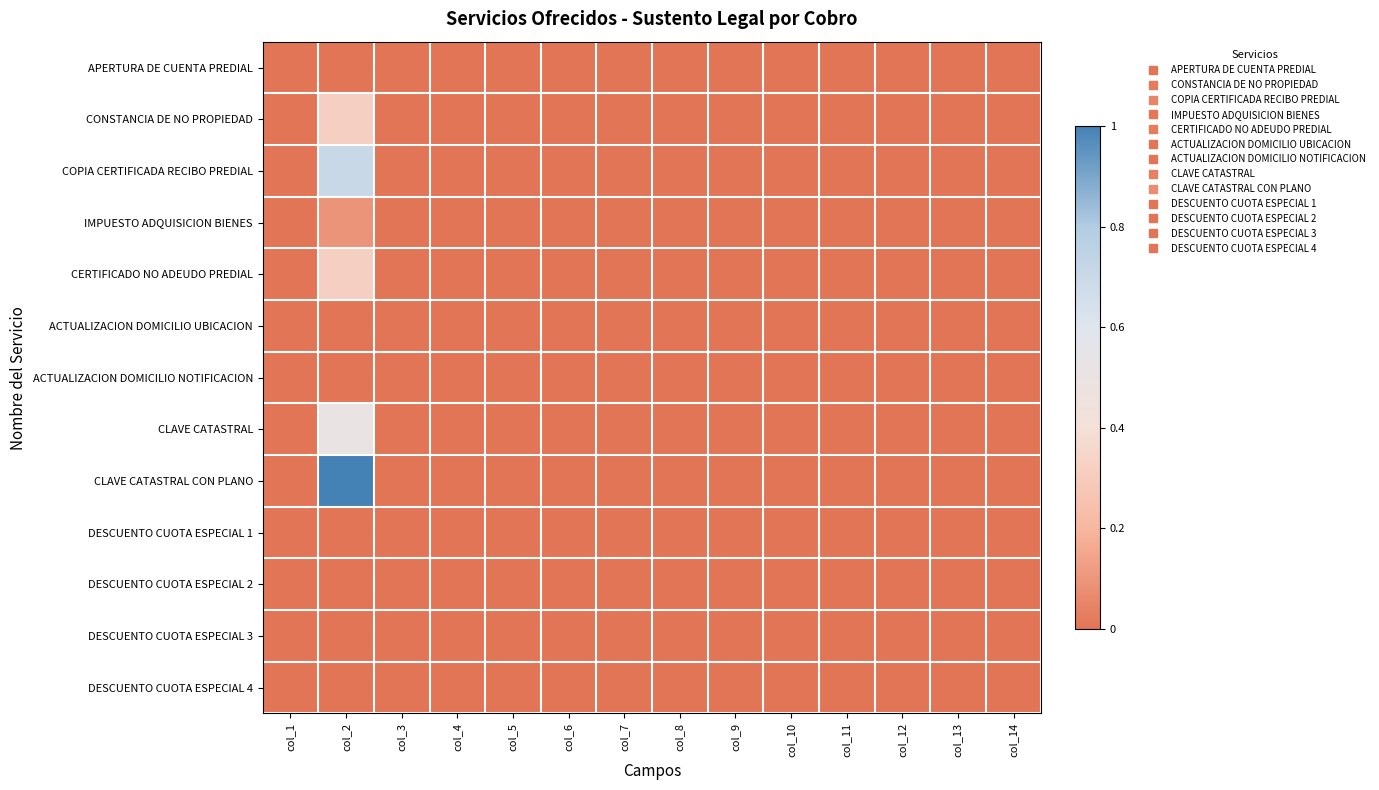

Reading left to right, extract all data points from this chart.

APERTURA DE CUENTA PREDIAL: col_1=0.0	col_2=0.0	col_3=0.0	col_4=0.0	col_5=0.0	col_6=0.0	col_7=0.0	col_8=0.0	col_9=0.0	col_10=0.0	col_11=0.0	col_12=0.0	col_13=0.0	col_14=0.0
CONSTANCIA DE NO PROPIEDAD: col_1=0.0	col_2=0.3	col_3=0.0	col_4=0.0	col_5=0.0	col_6=0.0	col_7=0.0	col_8=0.0	col_9=0.0	col_10=0.0	col_11=0.0	col_12=0.0	col_13=0.0	col_14=0.0
COPIA CERTIFICADA RECIBO PREDIAL: col_1=0.0	col_2=0.7	col_3=0.0	col_4=0.0	col_5=0.0	col_6=0.0	col_7=0.0	col_8=0.0	col_9=0.0	col_10=0.0	col_11=0.0	col_12=0.0	col_13=0.0	col_14=0.0
IMPUESTO ADQUISICION BIENES: col_1=0.0	col_2=0.1	col_3=0.0	col_4=0.0	col_5=0.0	col_6=0.0	col_7=0.0	col_8=0.0	col_9=0.0	col_10=0.0	col_11=0.0	col_12=0.0	col_13=0.0	col_14=0.0
CERTIFICADO NO ADEUDO PREDIAL: col_1=0.0	col_2=0.3	col_3=0.0	col_4=0.0	col_5=0.0	col_6=0.0	col_7=0.0	col_8=0.0	col_9=0.0	col_10=0.0	col_11=0.0	col_12=0.0	col_13=0.0	col_14=0.0
ACTUALIZACION DOMICILIO UBICACION: col_1=0.0	col_2=0.0	col_3=0.0	col_4=0.0	col_5=0.0	col_6=0.0	col_7=0.0	col_8=0.0	col_9=0.0	col_10=0.0	col_11=0.0	col_12=0.0	col_13=0.0	col_14=0.0
ACTUALIZACION DOMICILIO NOTIFICACION: col_1=0.0	col_2=0.0	col_3=0.0	col_4=0.0	col_5=0.0	col_6=0.0	col_7=0.0	col_8=0.0	col_9=0.0	col_10=0.0	col_11=0.0	col_12=0.0	col_13=0.0	col_14=0.0
CLAVE CATASTRAL: col_1=0.0	col_2=0.5	col_3=0.0	col_4=0.0	col_5=0.0	col_6=0.0	col_7=0.0	col_8=0.0	col_9=0.0	col_10=0.0	col_11=0.0	col_12=0.0	col_13=0.0	col_14=0.0
CLAVE CATASTRAL CON PLANO: col_1=0.0	col_2=1.0	col_3=0.0	col_4=0.0	col_5=0.0	col_6=0.0	col_7=0.0	col_8=0.0	col_9=0.0	col_10=0.0	col_11=0.0	col_12=0.0	col_13=0.0	col_14=0.0
DESCUENTO CUOTA ESPECIAL 1: col_1=0.0	col_2=0.0	col_3=0.0	col_4=0.0	col_5=0.0	col_6=0.0	col_7=0.0	col_8=0.0	col_9=0.0	col_10=0.0	col_11=0.0	col_12=0.0	col_13=0.0	col_14=0.0
DESCUENTO CUOTA ESPECIAL 2: col_1=0.0	col_2=0.0	col_3=0.0	col_4=0.0	col_5=0.0	col_6=0.0	col_7=0.0	col_8=0.0	col_9=0.0	col_10=0.0	col_11=0.0	col_12=0.0	col_13=0.0	col_14=0.0
DESCUENTO CUOTA ESPECIAL 3: col_1=0.0	col_2=0.0	col_3=0.0	col_4=0.0	col_5=0.0	col_6=0.0	col_7=0.0	col_8=0.0	col_9=0.0	col_10=0.0	col_11=0.0	col_12=0.0	col_13=0.0	col_14=0.0
DESCUENTO CUOTA ESPECIAL 4: col_1=0.0	col_2=0.0	col_3=0.0	col_4=0.0	col_5=0.0	col_6=0.0	col_7=0.0	col_8=0.0	col_9=0.0	col_10=0.0	col_11=0.0	col_12=0.0	col_13=0.0	col_14=0.0